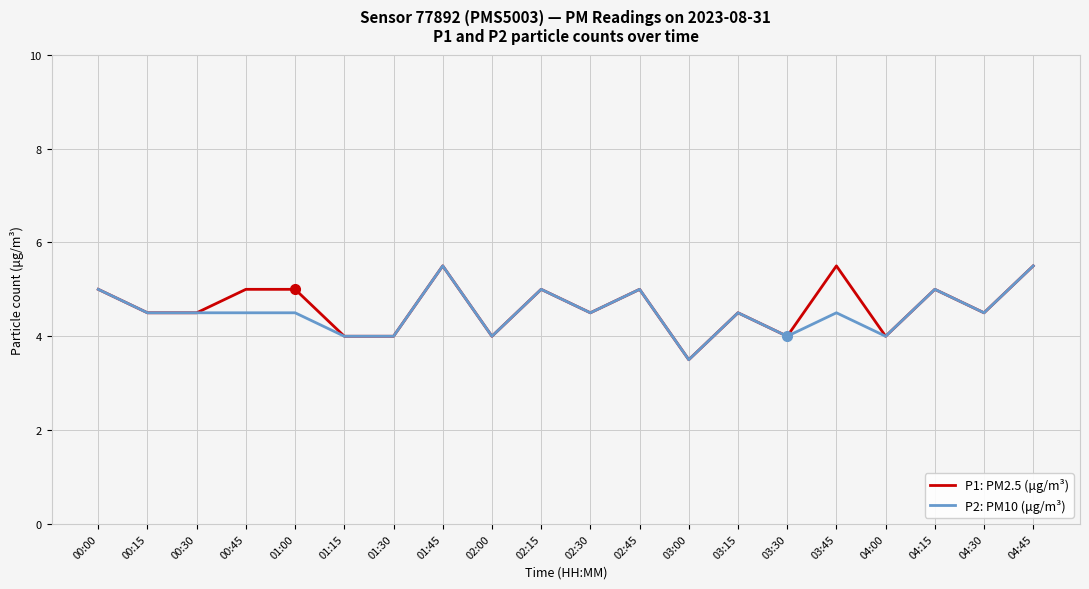

How many categories are shown in the chart?

20